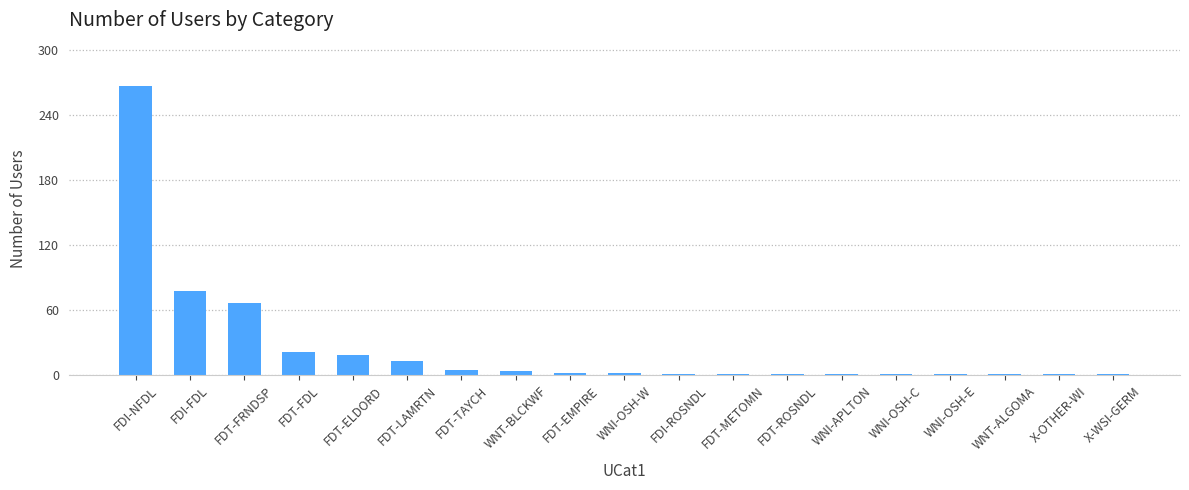

What is the sum of the values at FDT-TAYCH and FDI-ROSNDL?

6